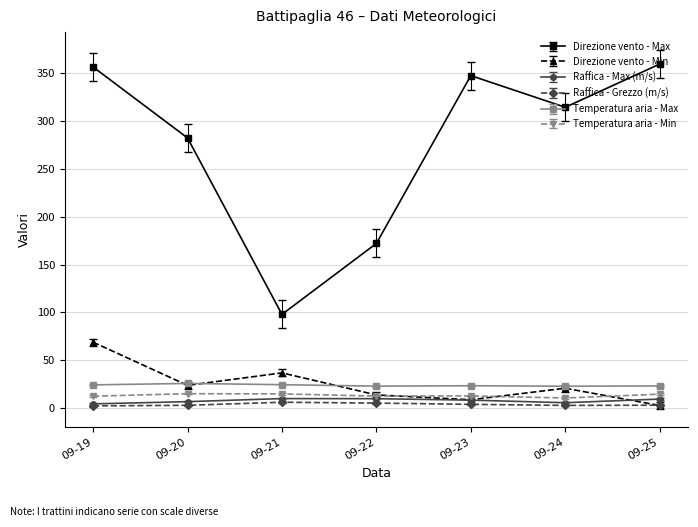

What is the value of the Raffica - Max (m/s) point at the 5th from the left?

8.6